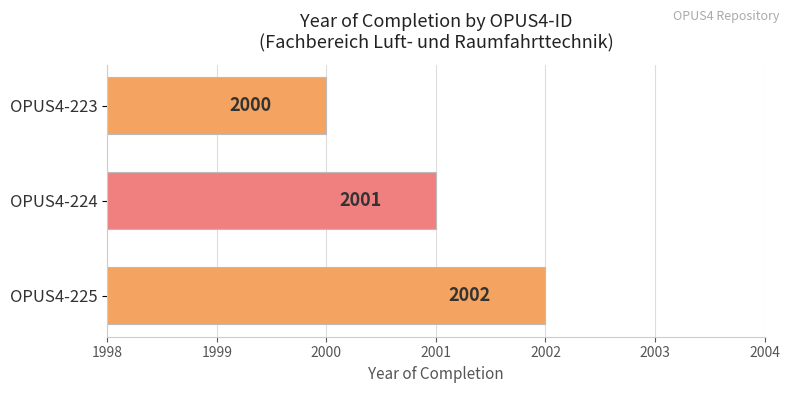

List the labels in order of value, smallest first.

OPUS4-223, OPUS4-224, OPUS4-225